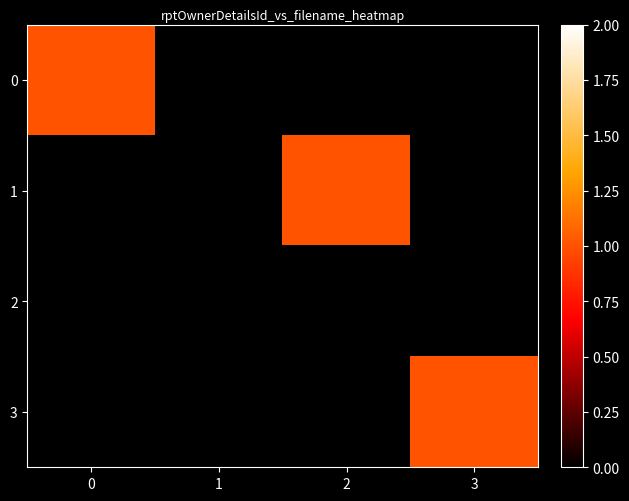

Reading left to right, extract all data points from this chart.

0: 0=1	1=0	2=0	3=0
1: 0=0	1=0	2=1	3=0
2: 0=0	1=0	2=0	3=0
3: 0=0	1=0	2=0	3=1